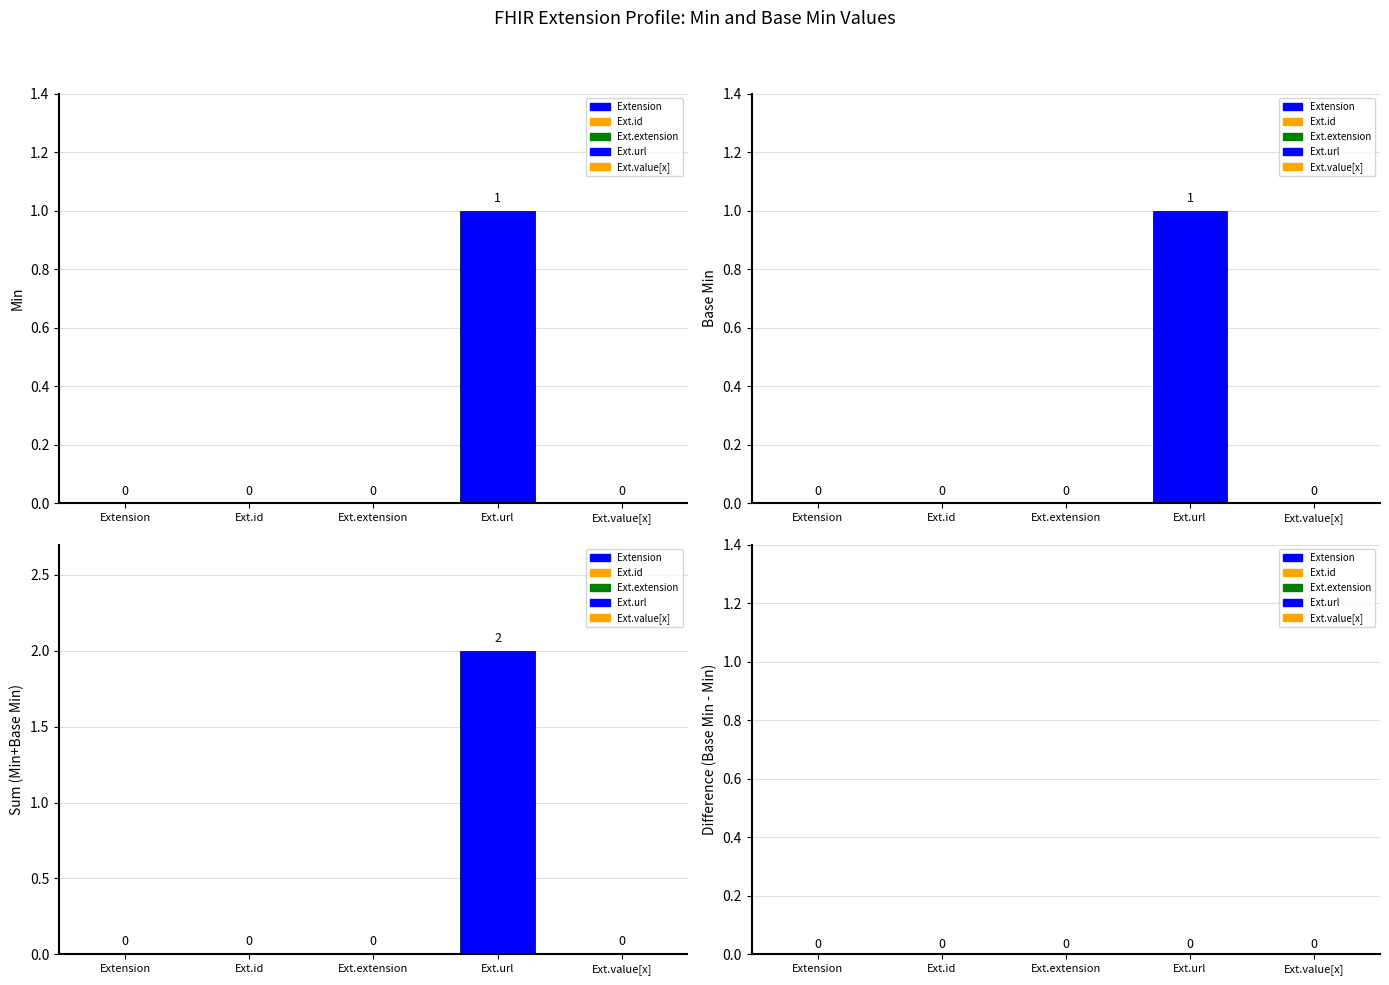

Count the Base Min values in the range 0 to 1.

5